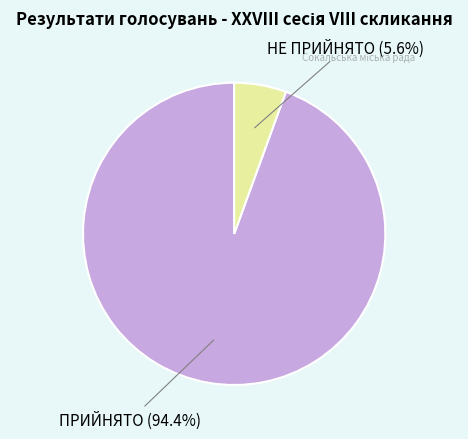

To the nearest percent, what is the combined percentage of ПРИЙНЯТО and НЕ ПРИЙНЯТО?

100%